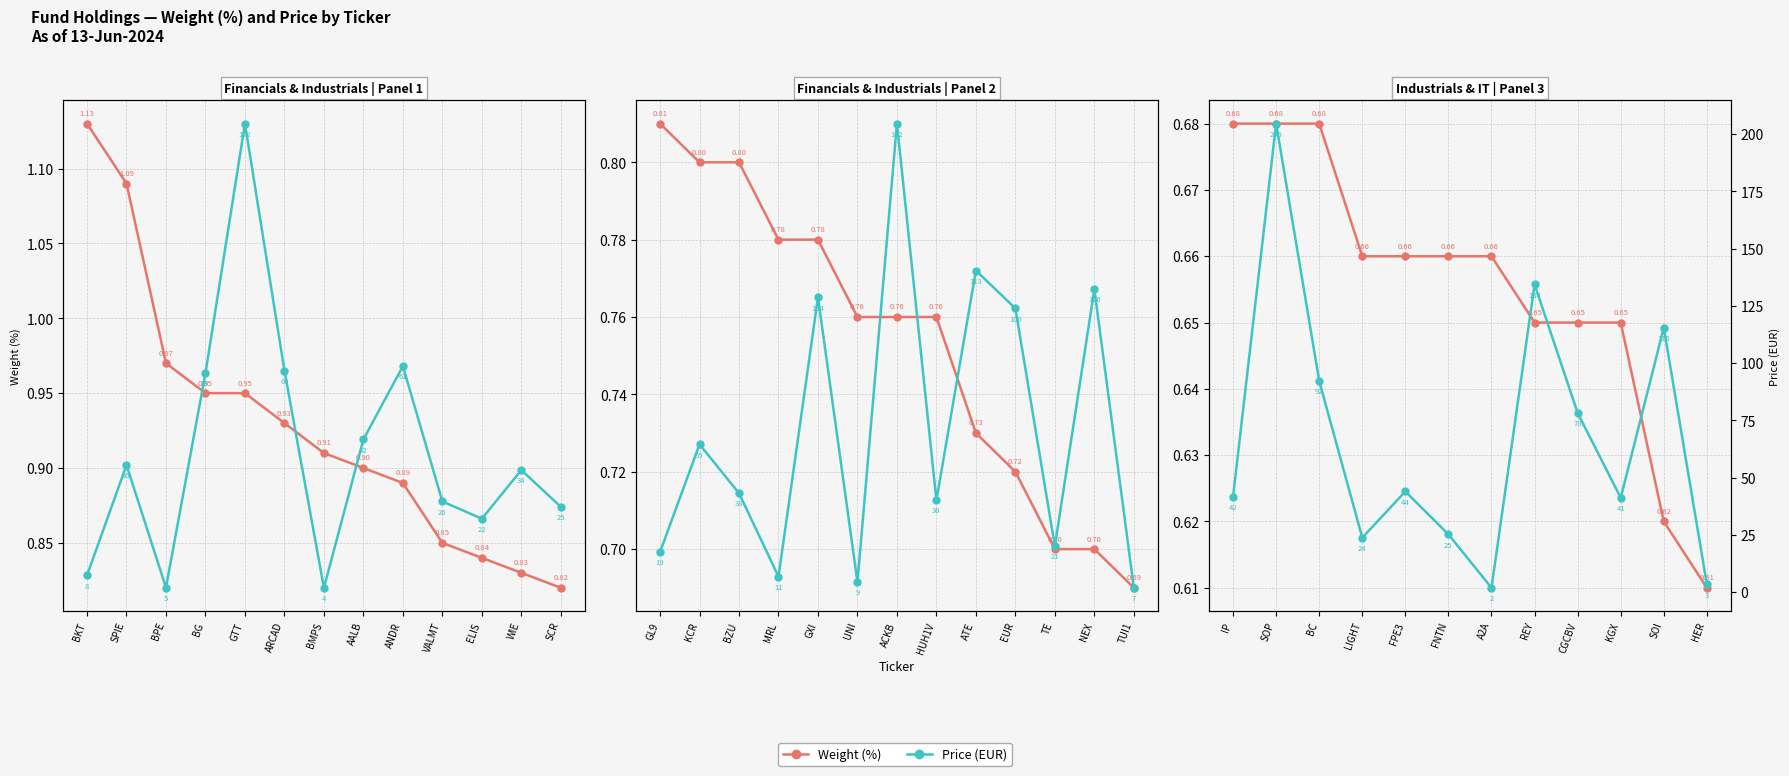

What is the value of the Price (EUR) point at the 8th from the left?

134.4